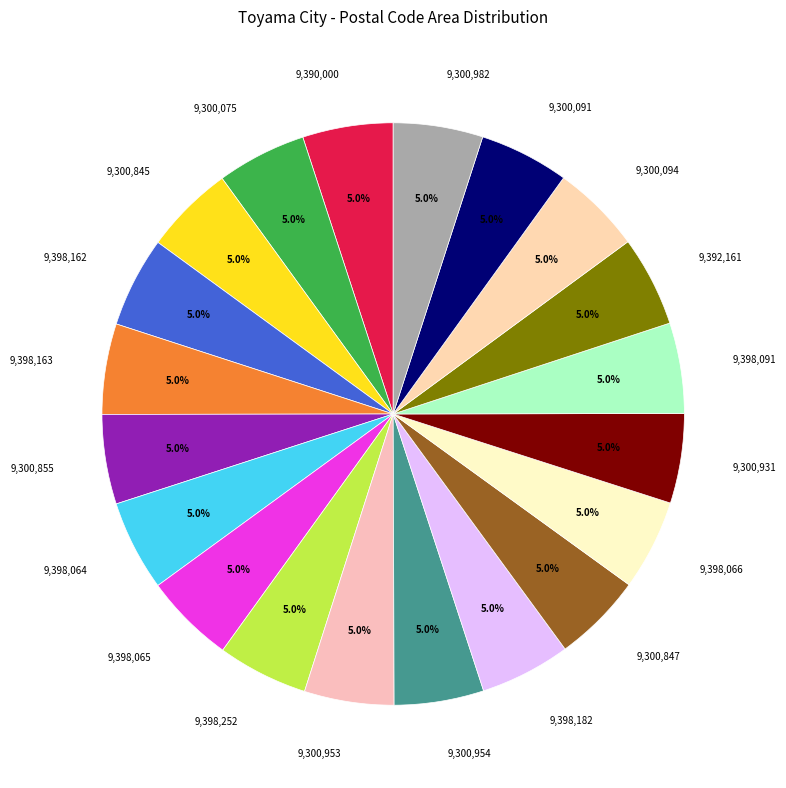

What percentage do 9,300,954 and 9,398,091 together represent?

10.0%